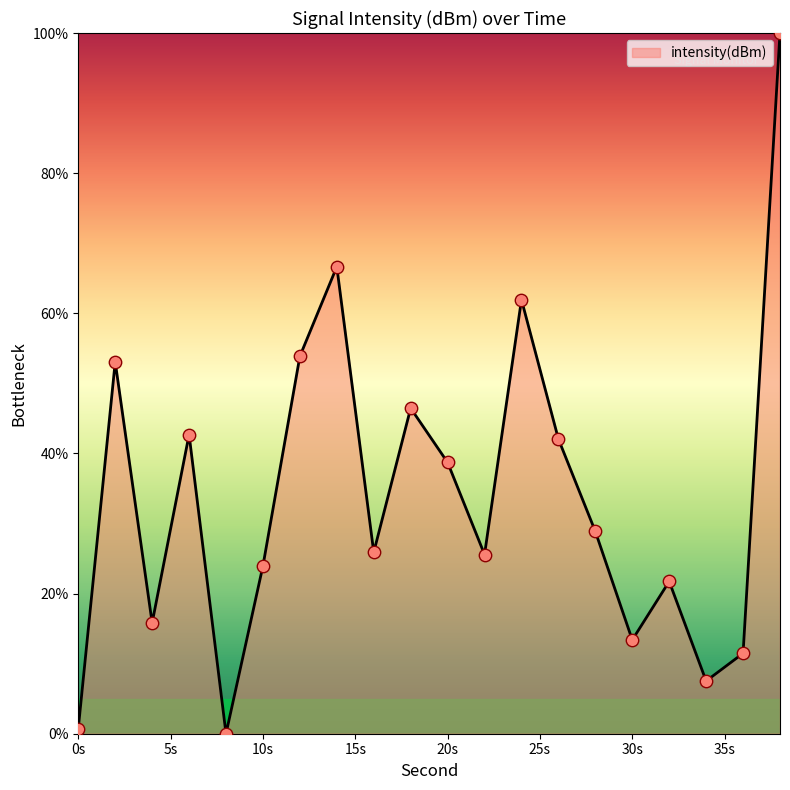

What is the maximum value shown in the chart?

100.0